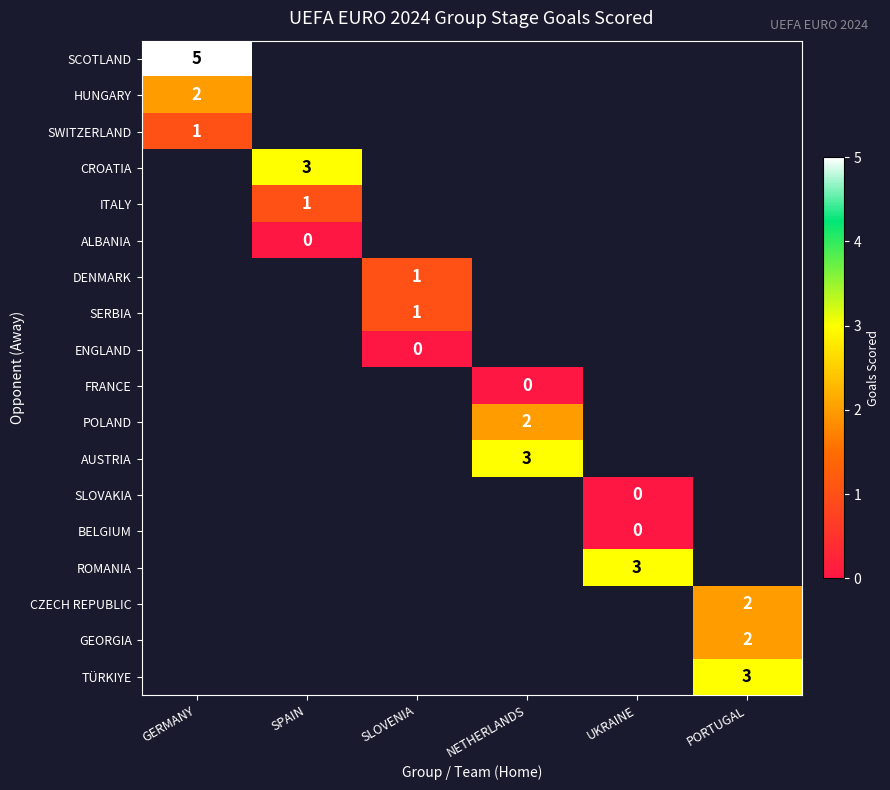

True or false: AUSTRIA has a value of 5 at NETHERLANDS.

False